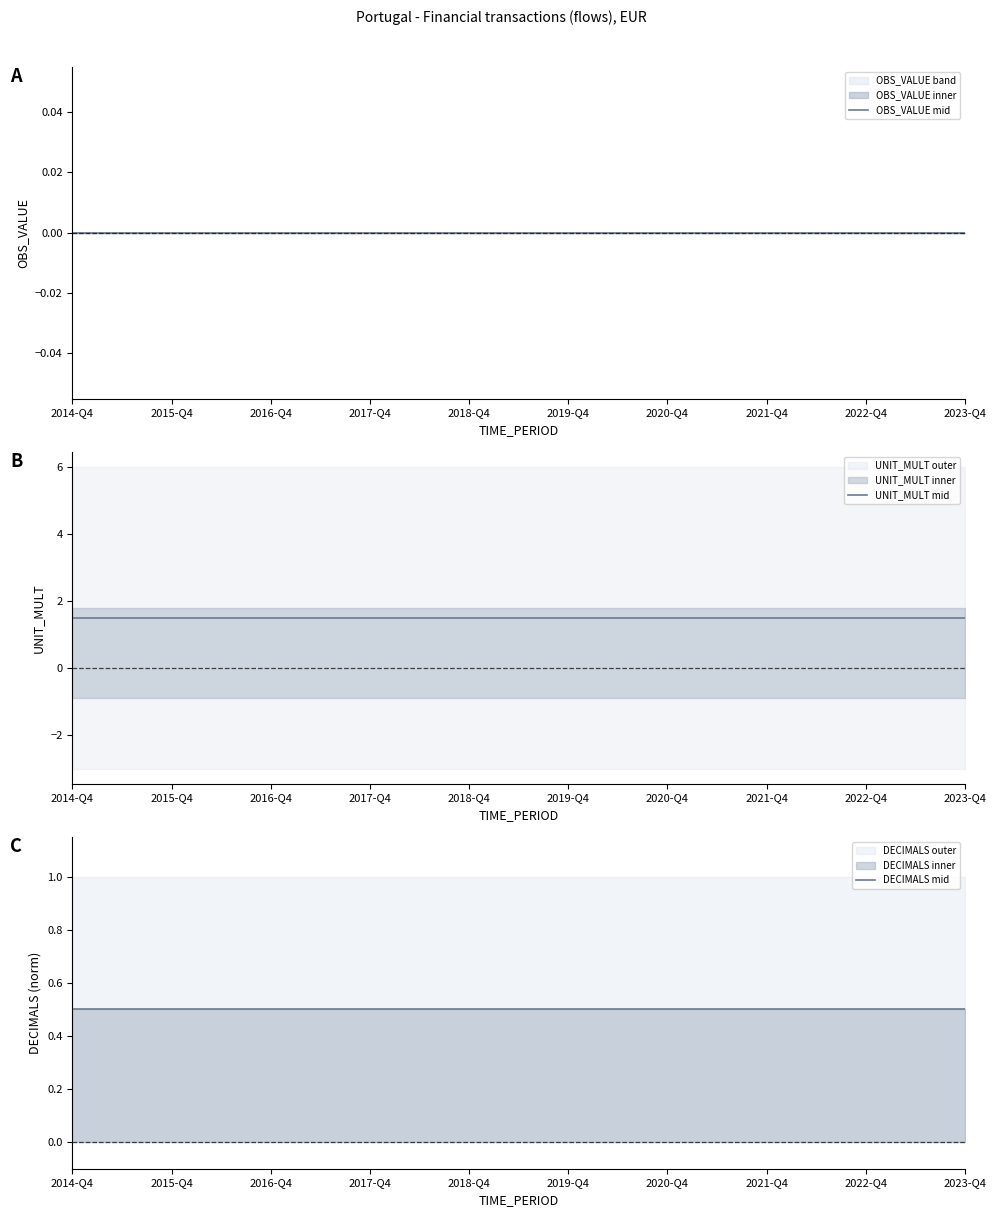

Between 2014-Q4 and 2015-Q4, which is larger?

2014-Q4